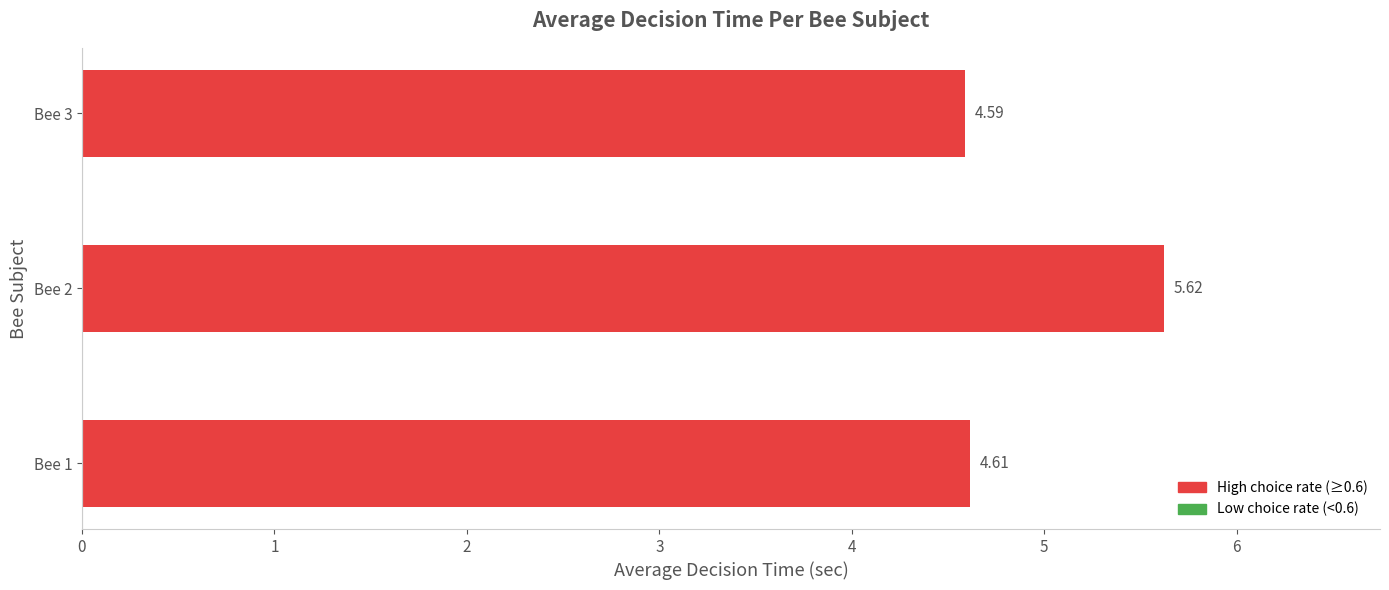

What is the sum of all values?

14.8